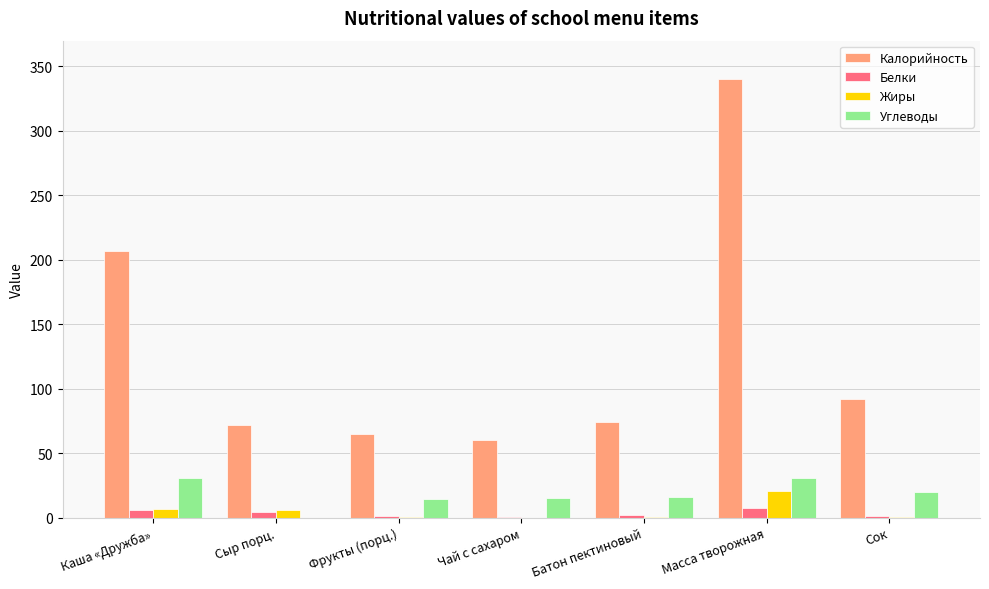

At which category is the sum across all series the highest?

Масса творожная